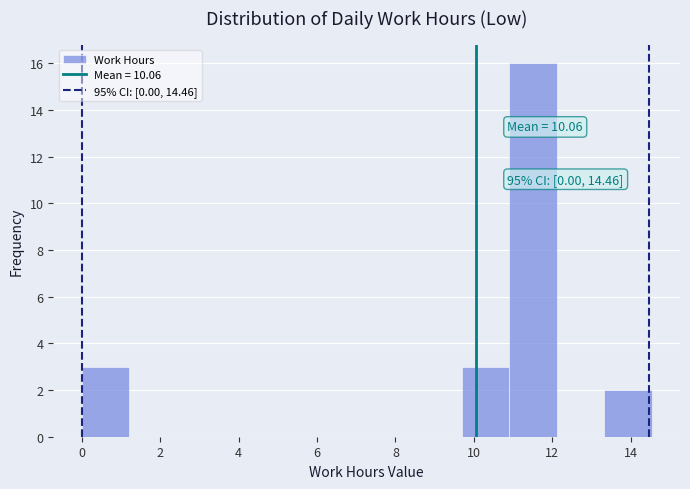

Over which range of the x-axis is the bar tallest?

10.8 to 12.2